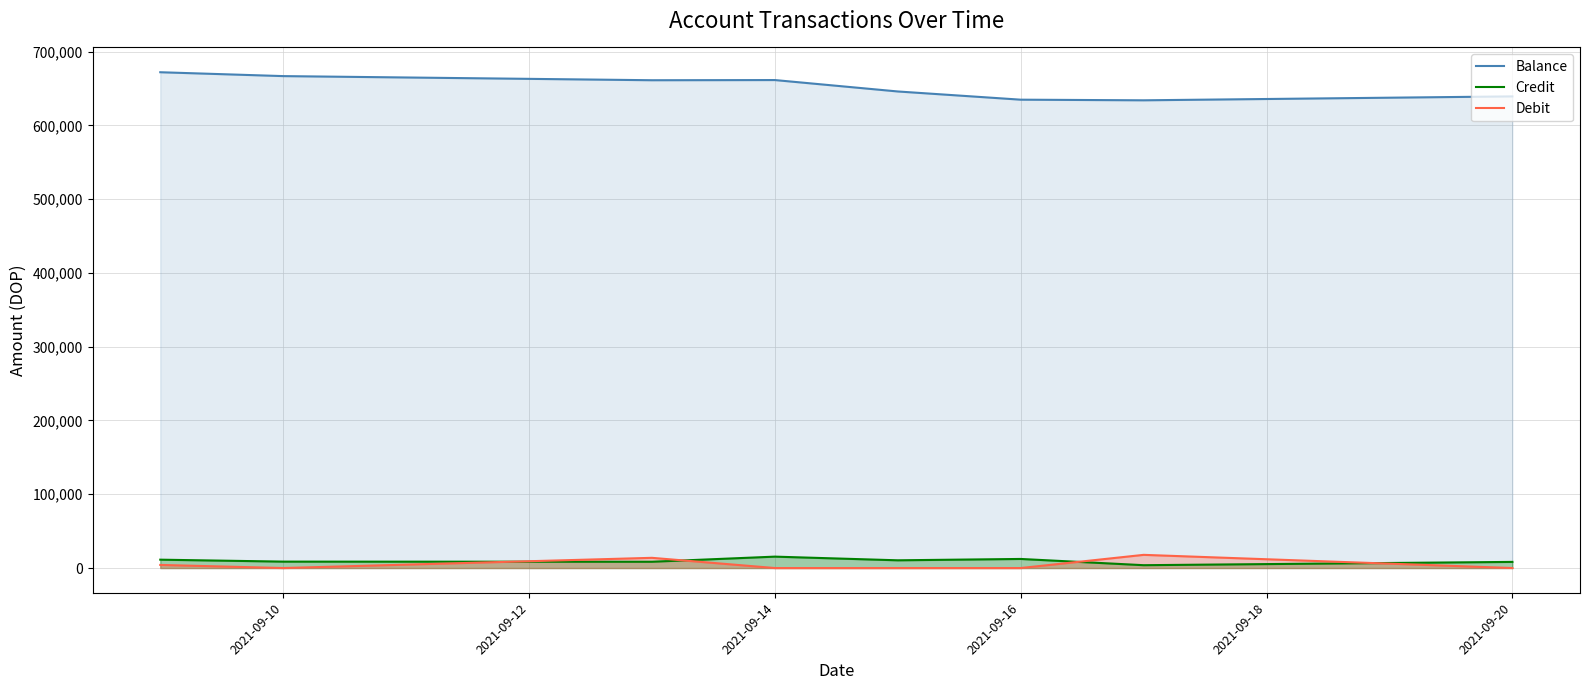

Reading left to right, extract all data points from this chart.

Balance: 671964.6	666719.6	661122.4	661368.4	645900.5	634772.0	633916.1	639229.2
Credit: 11341.8	8711.4	8525.0	15466.0	10491.1	12321.4	3862.5	8330.9
Debit: 4223.9	0.0	13843.5	0.0	0.0	0.0	17876.8	0.0